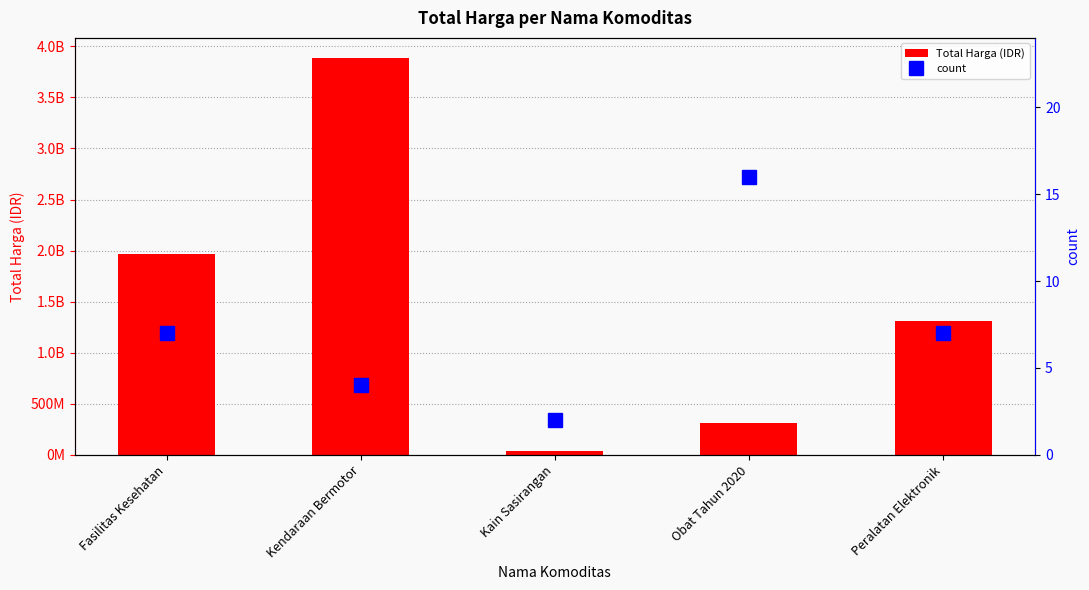

What is the approximate value of Total Harga (IDR) at Kain Sasirangan, to the nearest 50?

38075000